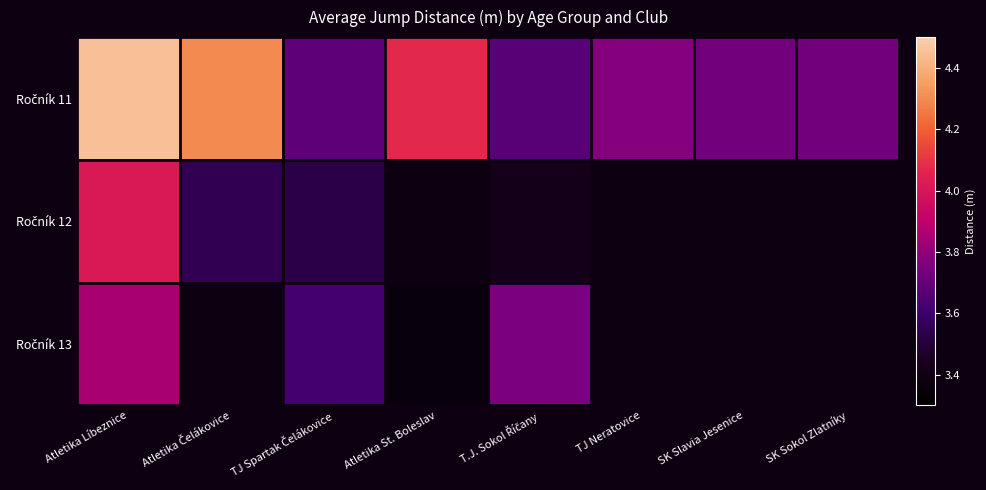

What is the difference between the highest and lowest values at Atletika Líbeznice?

0.6